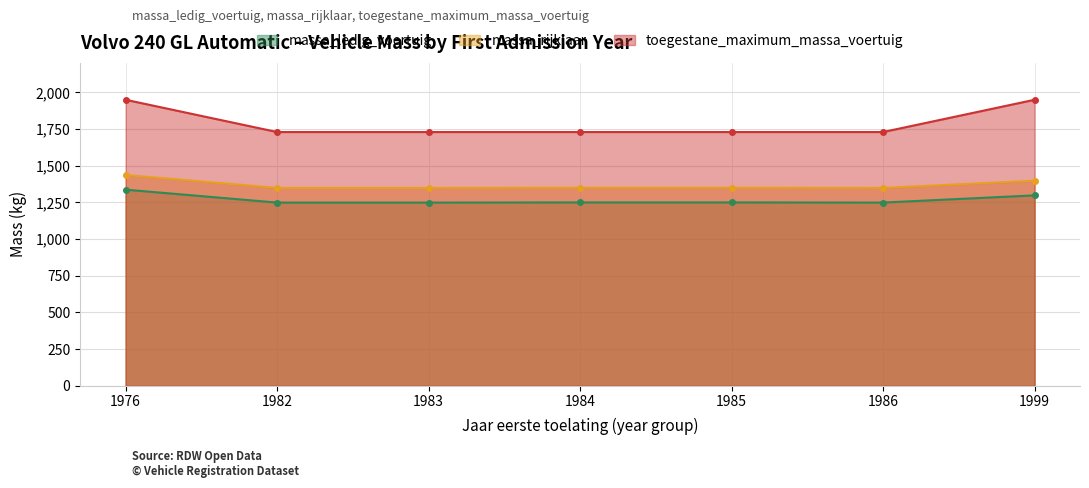

At which label does massa_ledig_voertuig first exceed 1250?

1976